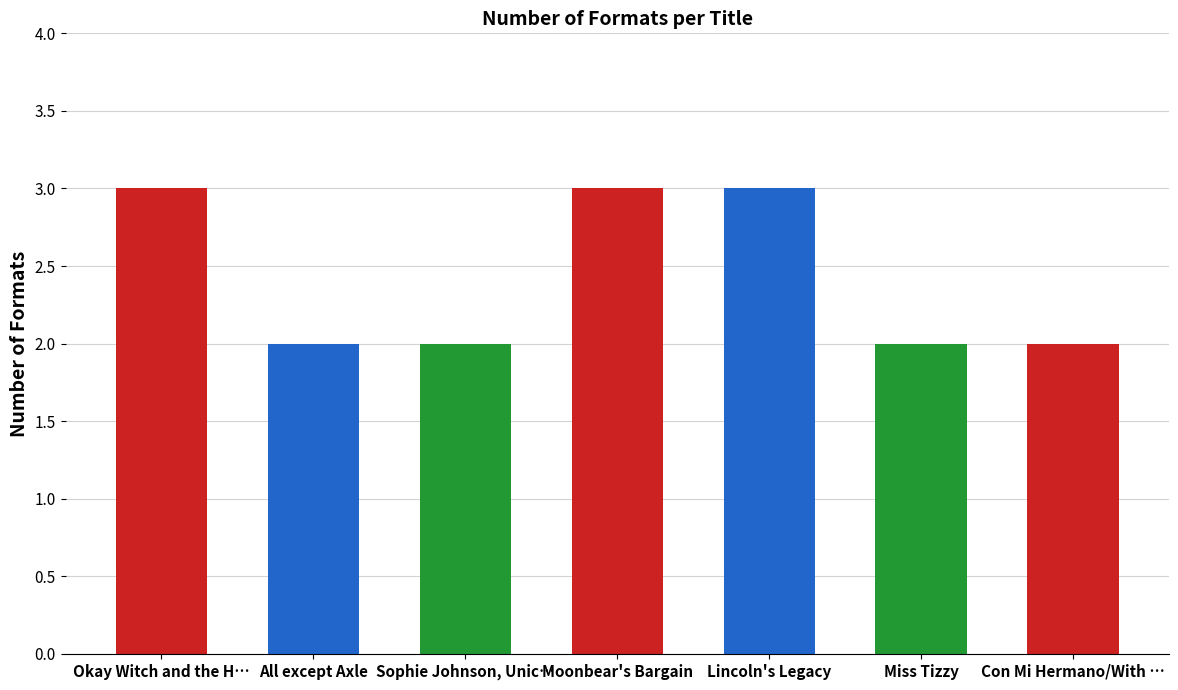

What is the label of the 6th bar from the left?

Miss Tizzy